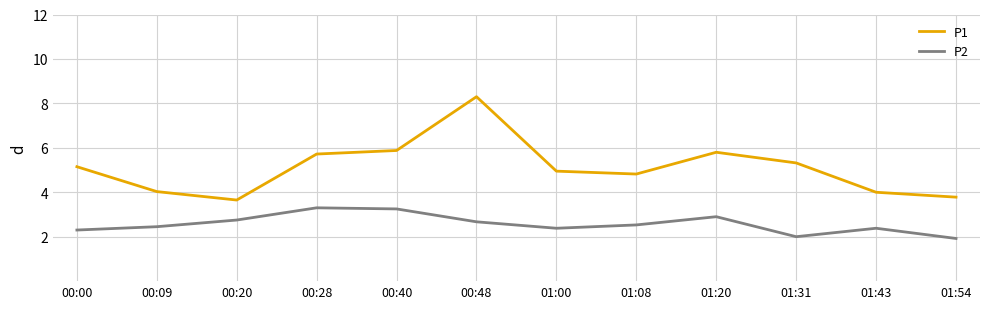

True or false: P1 and P2 cross at least once.

False